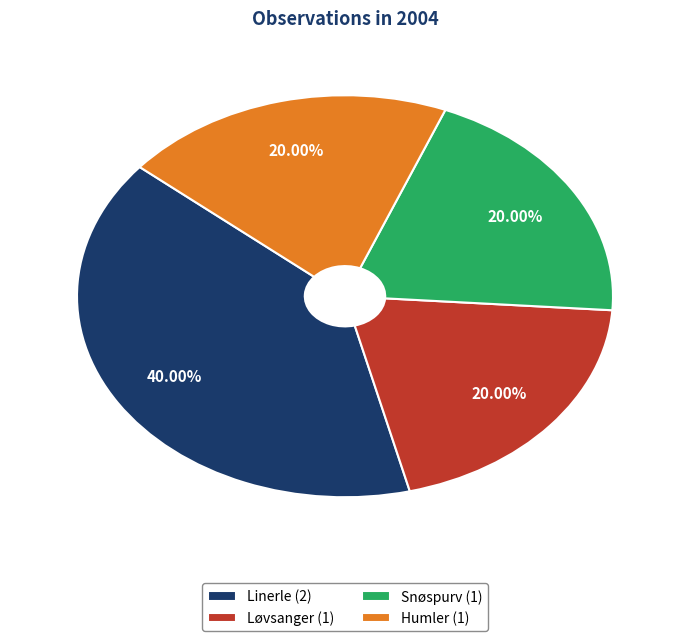

To the nearest percent, what is the difference between the Snøspurv and Linerle slice percentages?

20%